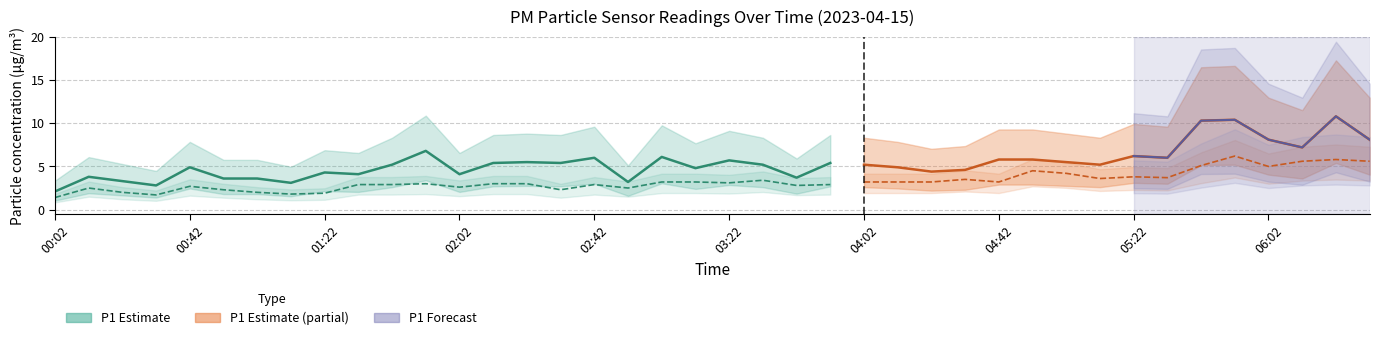

True or false: P2 and P1 intersect in this chart.

False